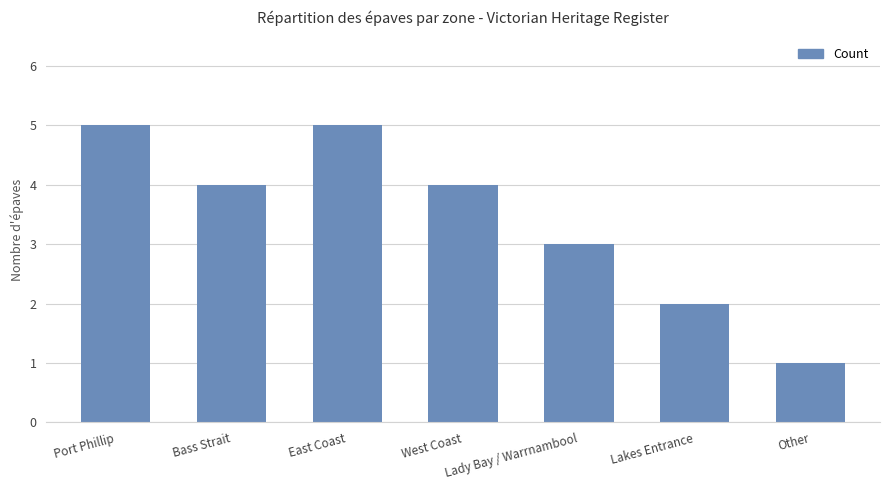

What is the difference between the maximum and minimum values?

4